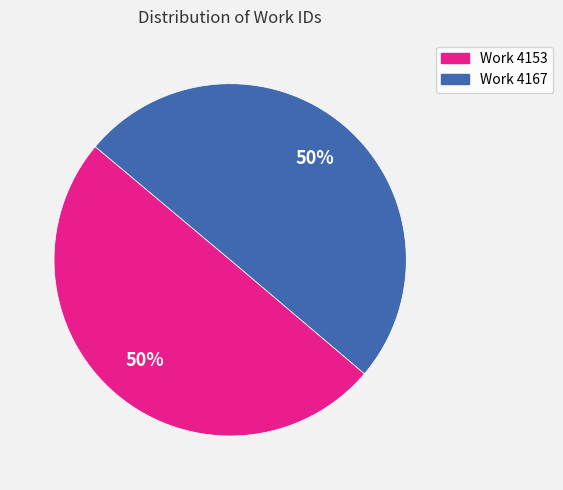

True or false: Work 4167 accounts for 50% of the total.

True